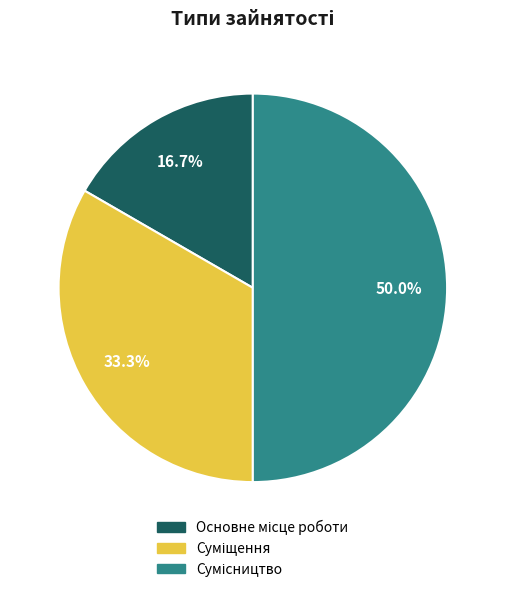

Does Основне місце роботи account for over 50% of the chart?

No